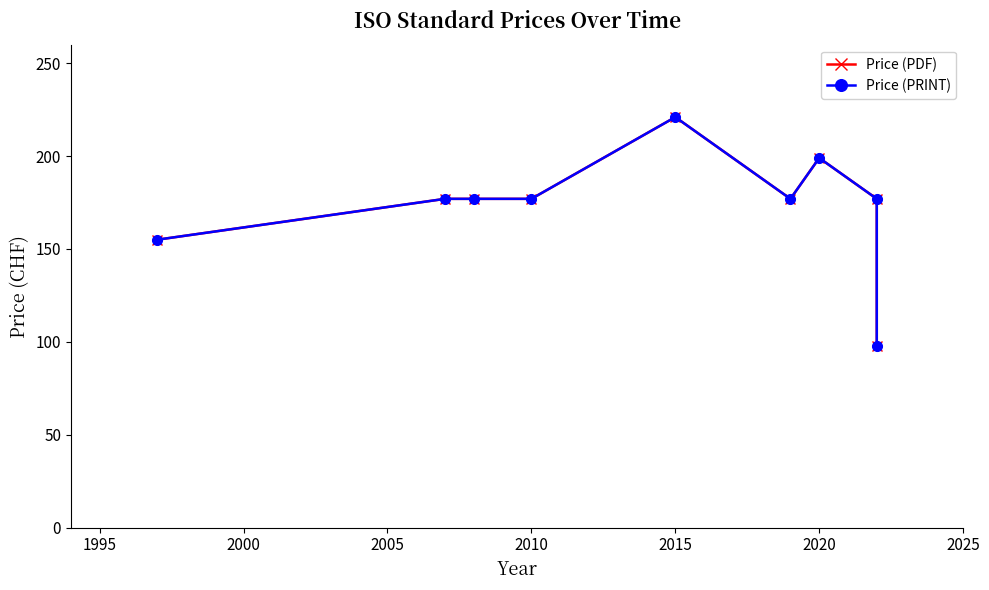

What is the highest value of the Price (PDF) series?

221